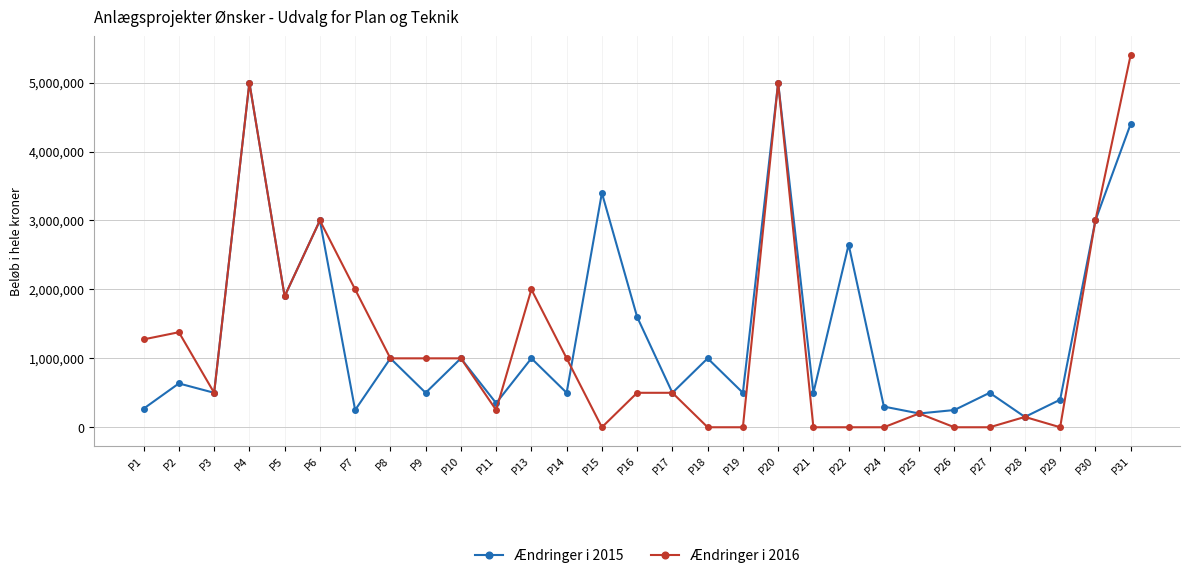

How many lines are shown in the chart?

2